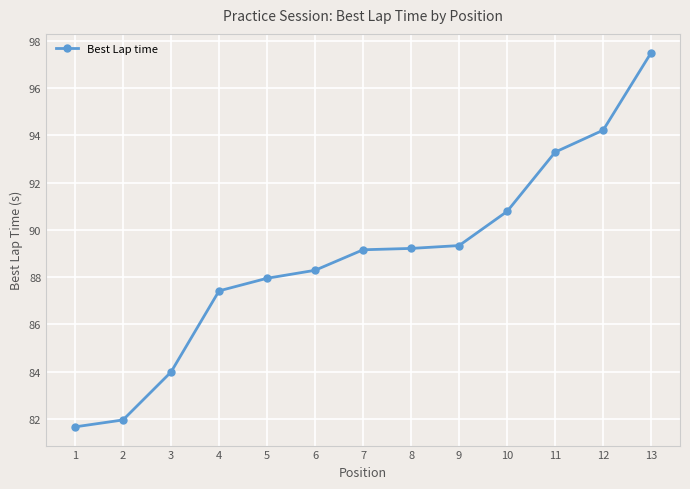

What is the difference between the maximum and second lowest values?

15.5